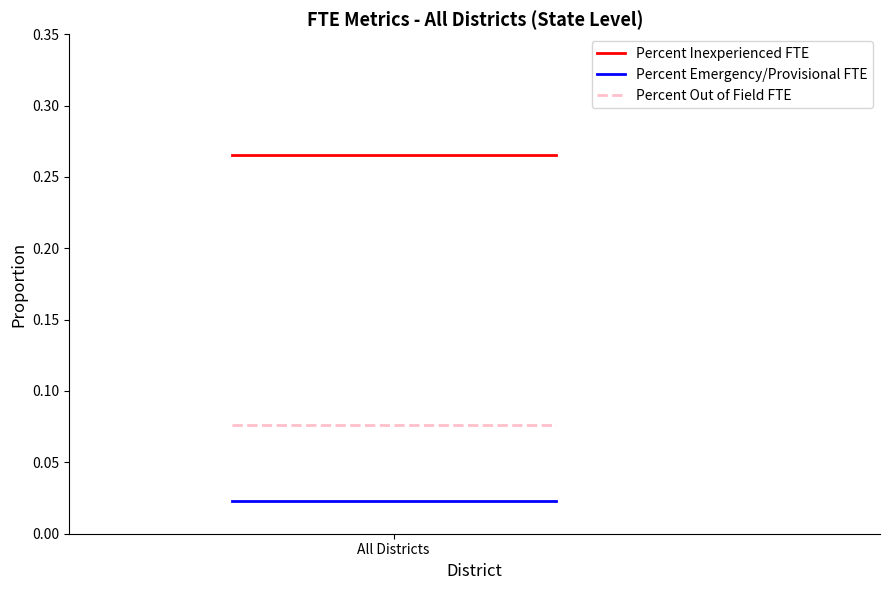

List the series in order of their peak value, highest first.

Percent Inexperienced FTE, Percent Out of Field FTE, Percent Emergency/Provisional FTE